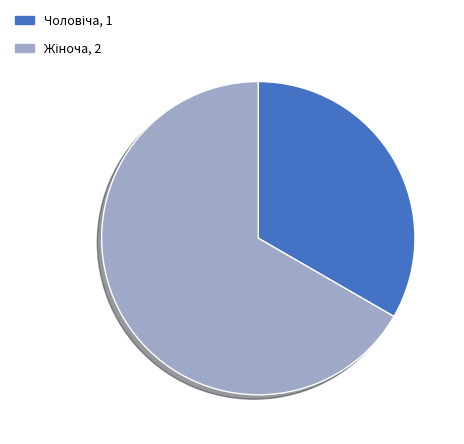

Is there any slice that represents more than half of the pie?

Yes